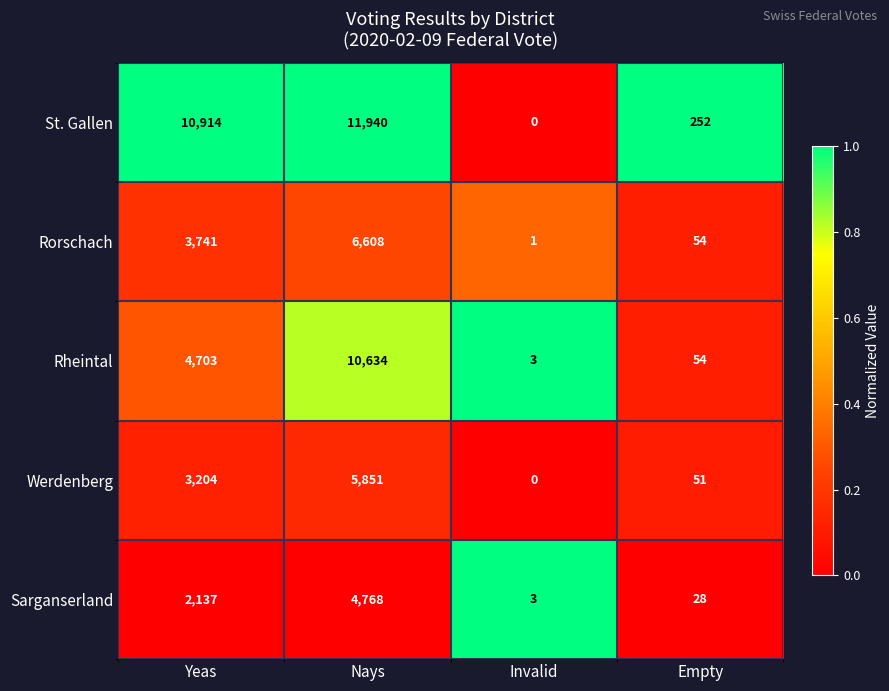

At how many categories does at least one series exceed 0?

4